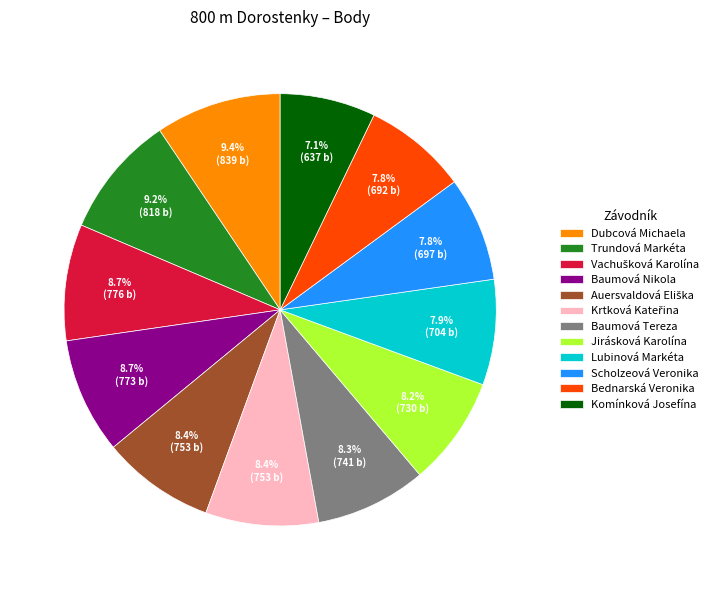

Is there any slice that represents more than half of the pie?

No